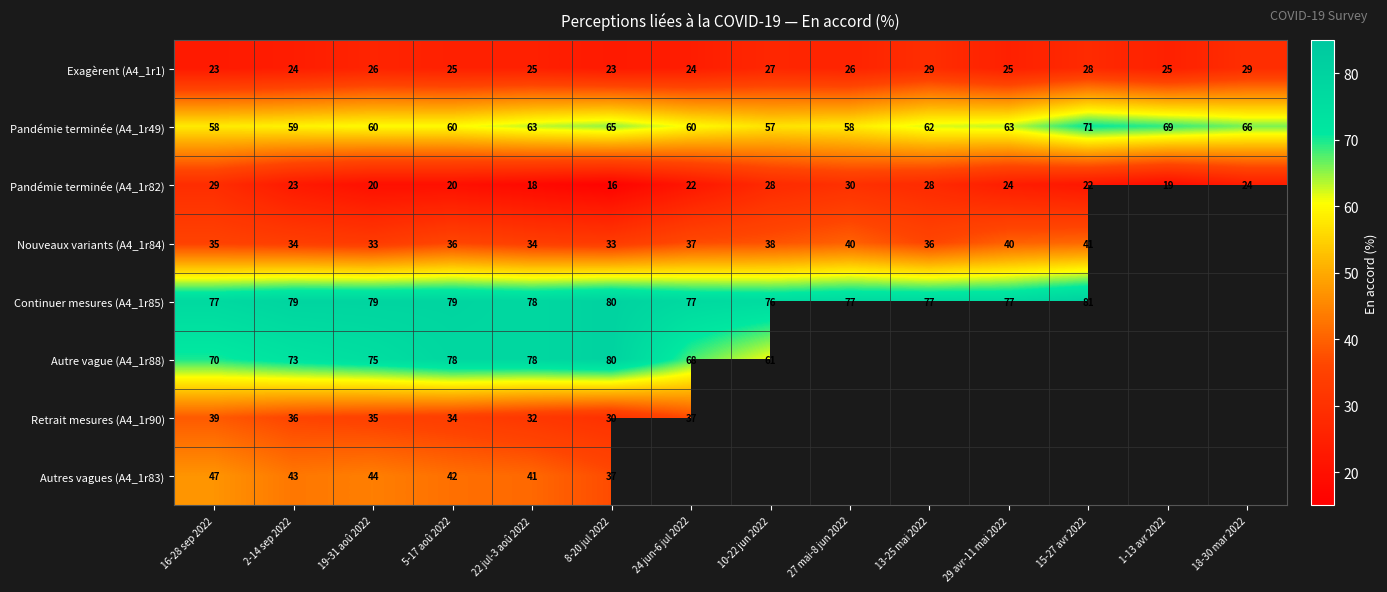

At 2-14 sep 2022, list the series in order from smallest to largest.

Pandémie terminée (A4_1r82), Exagèrent (A4_1r1), Nouveaux variants (A4_1r84), Retrait mesures (A4_1r90), Autres vagues (A4_1r83), Pandémie terminée (A4_1r49), Autre vague (A4_1r88), Continuer mesures (A4_1r85)